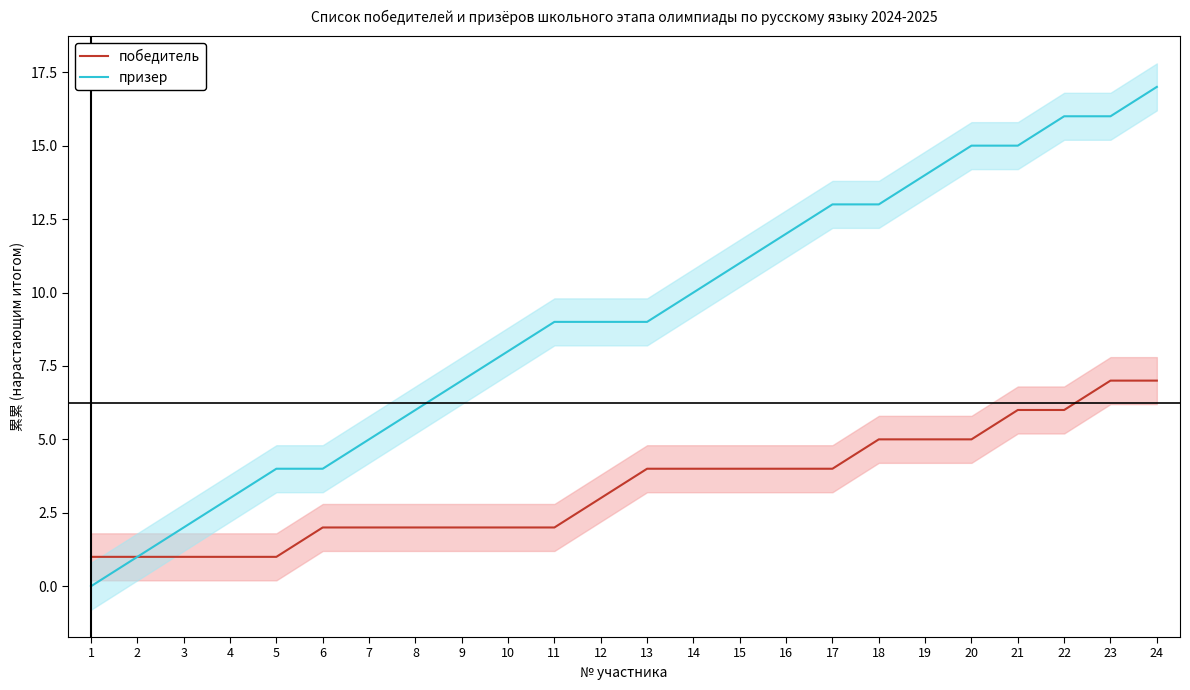

Which series has the largest range (max minus min)?

призер